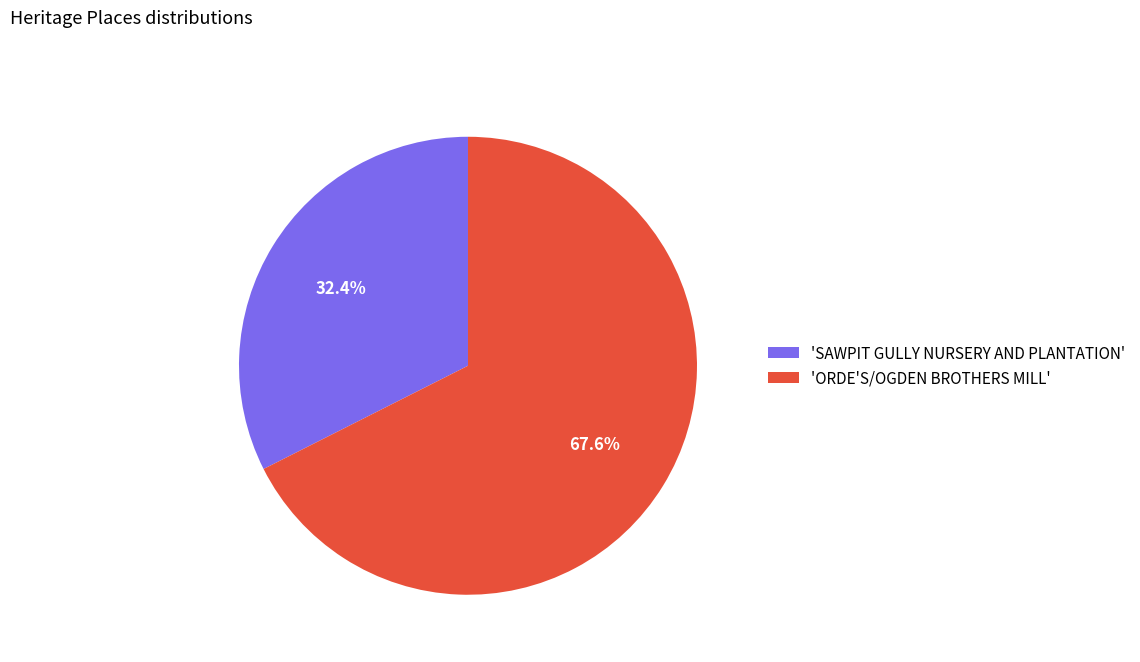

What is the majority slice?

'ORDE'S/OGDEN BROTHERS MILL'